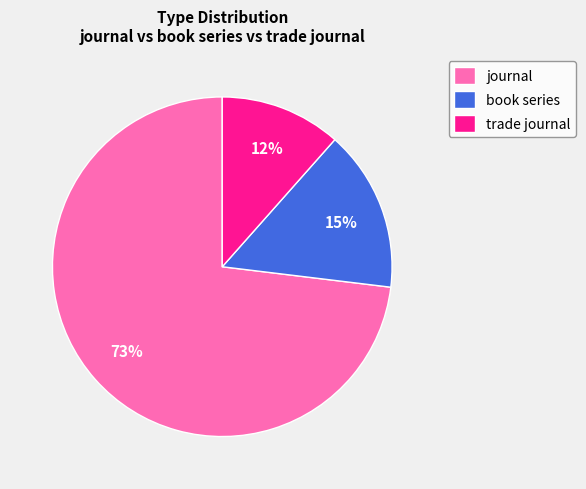

Rank the categories by value from highest to lowest.

journal, book series, trade journal